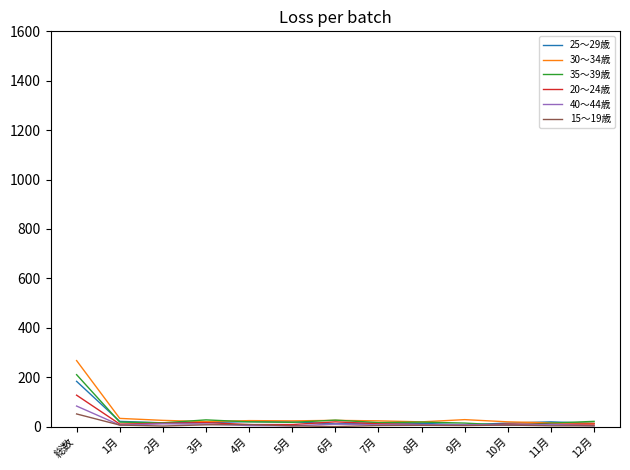

True or false: 25～29歳 has more than 1 points higher than both neighbors.

True